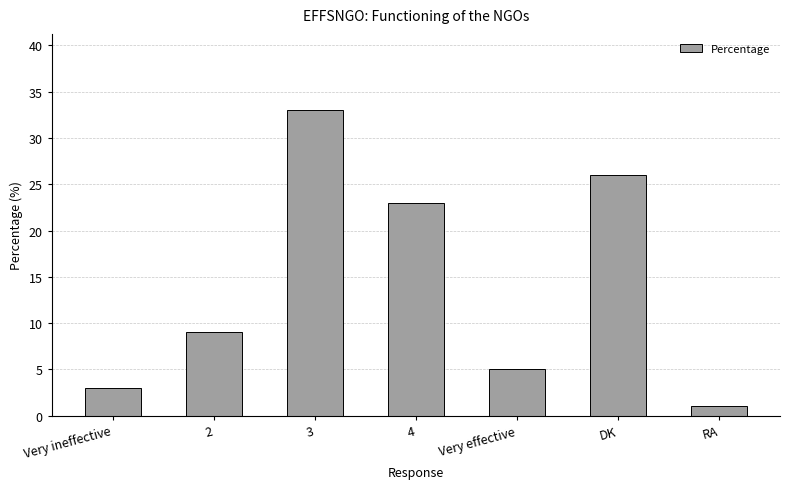

Where is the data nearest to the value 17?

4